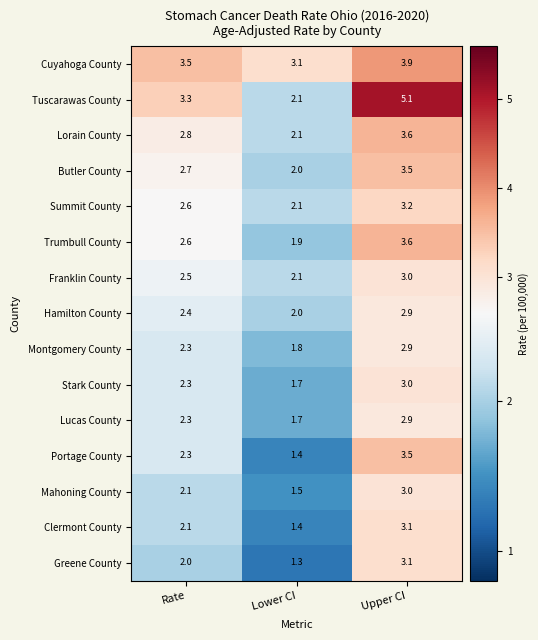

Which category has the highest value in the Lorain County series?

Upper CI